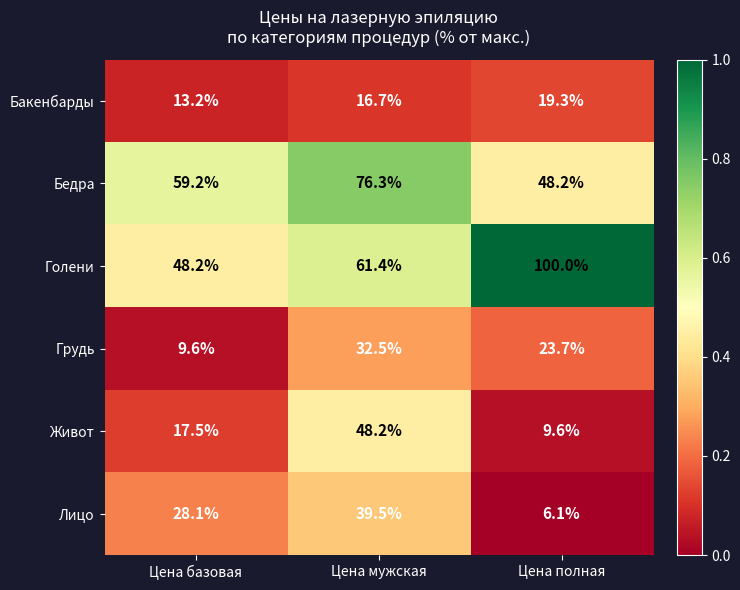

Which series has the widest spread of values?

Голени